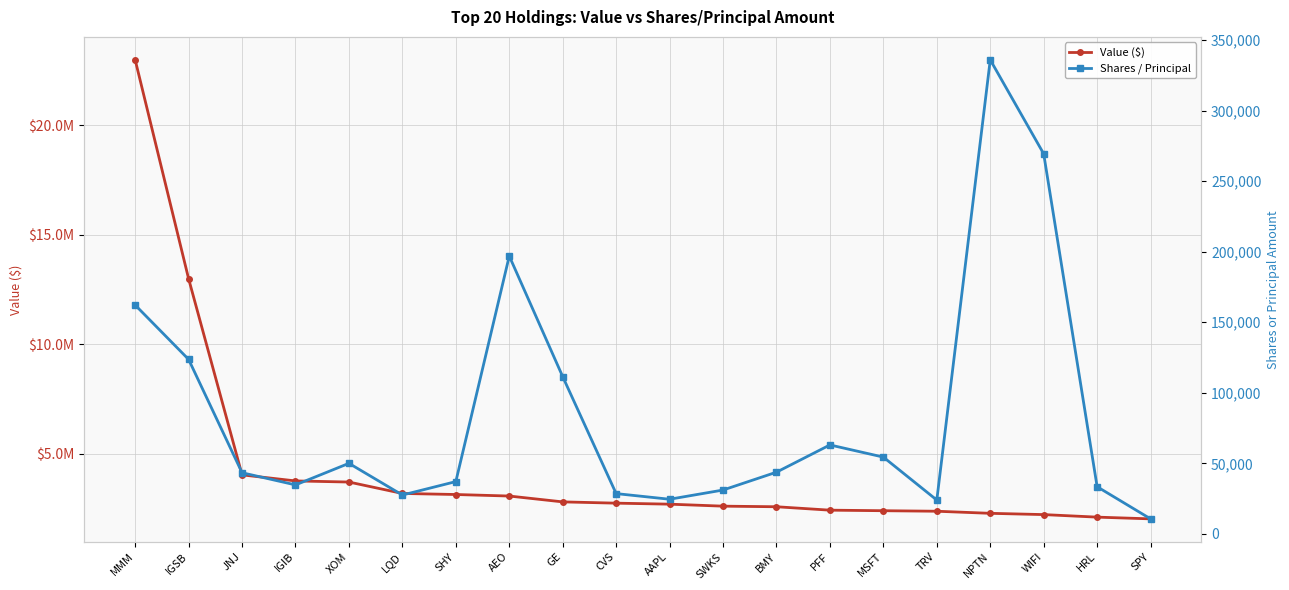

True or false: Shares / Principal has a value of 49973 at XOM.

True